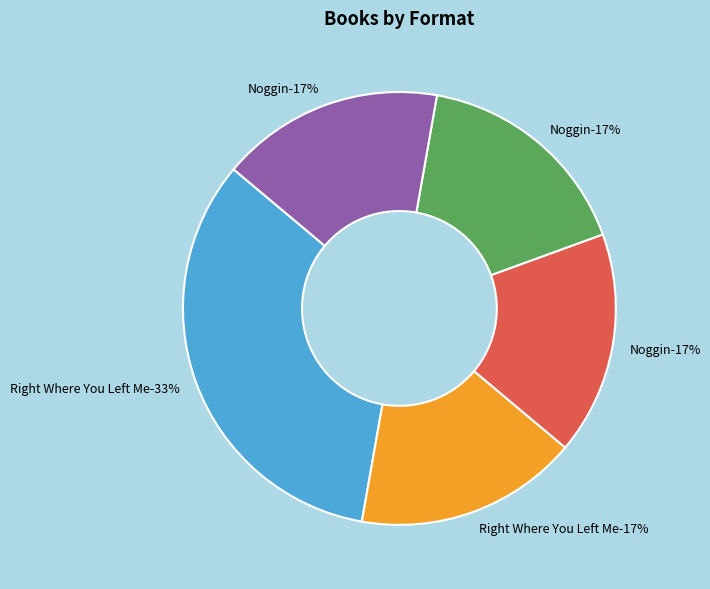

Is it true that Noggin (Audio Download) is 17% of the pie?

True